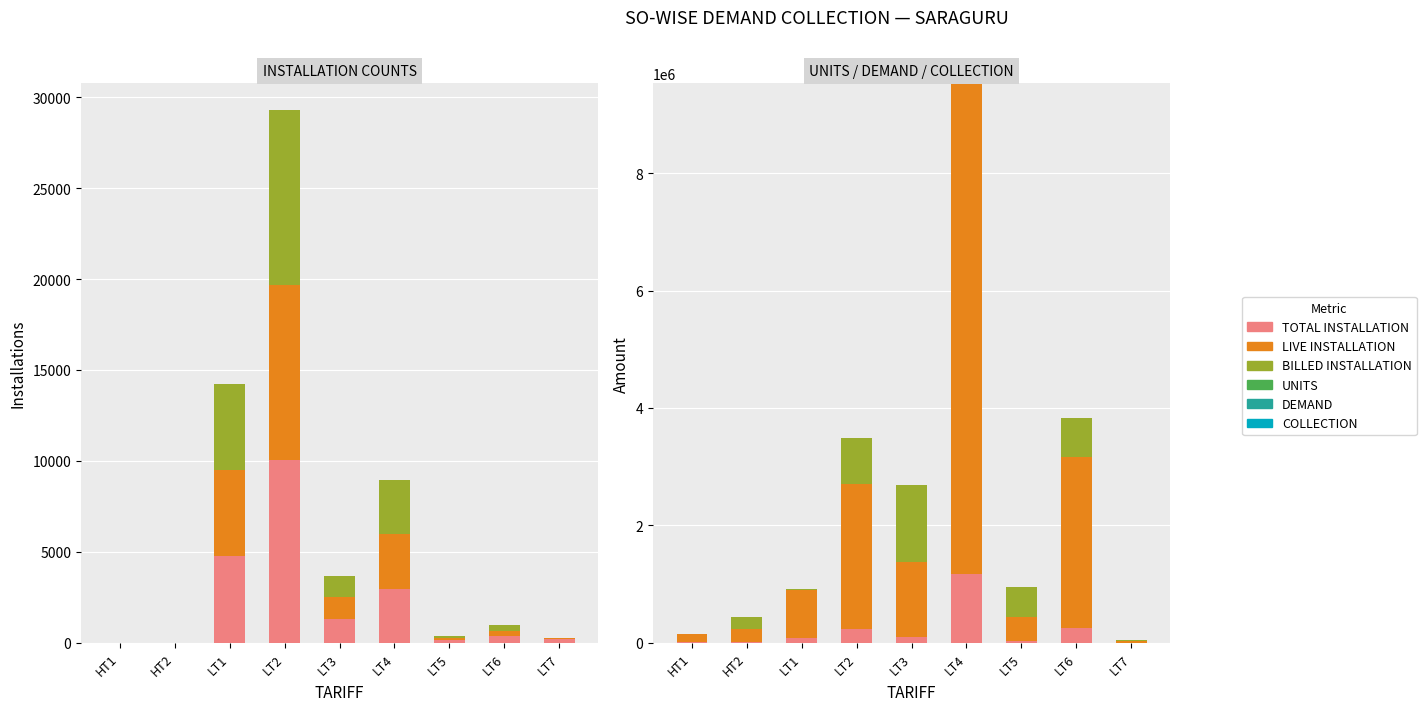

How many bars are there in each group?

6